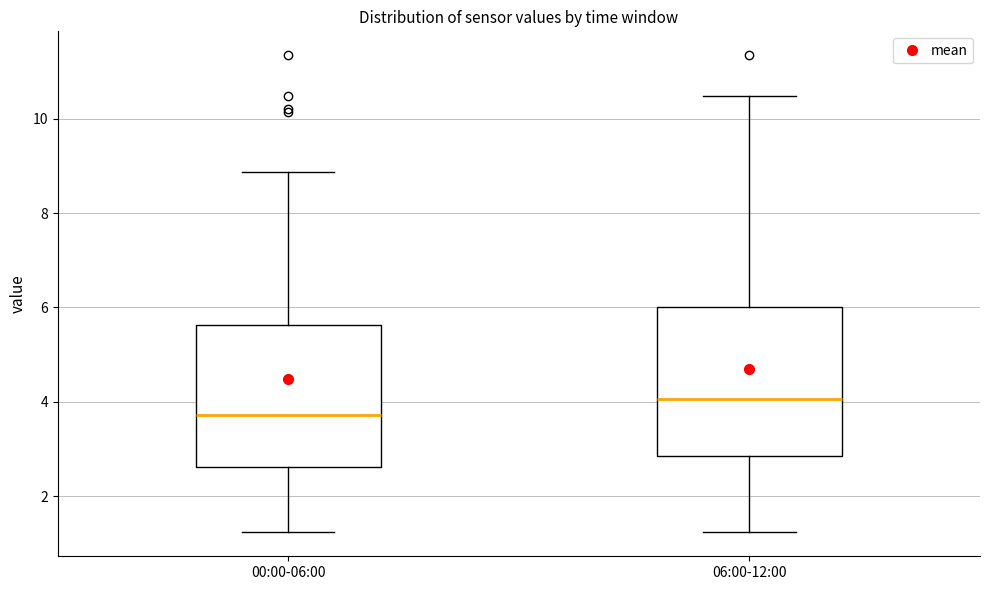

Where is the lower edge of the box for 06:00-12:00 on the y-axis? The values are not printed on the chart, so give them approximately, as read against the axis.

2.8